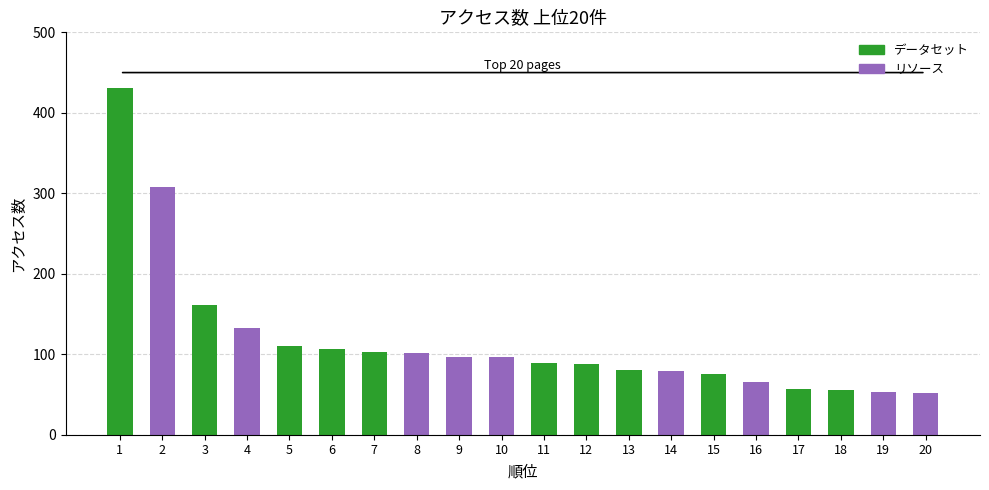

Where does the data first go above 96?

1